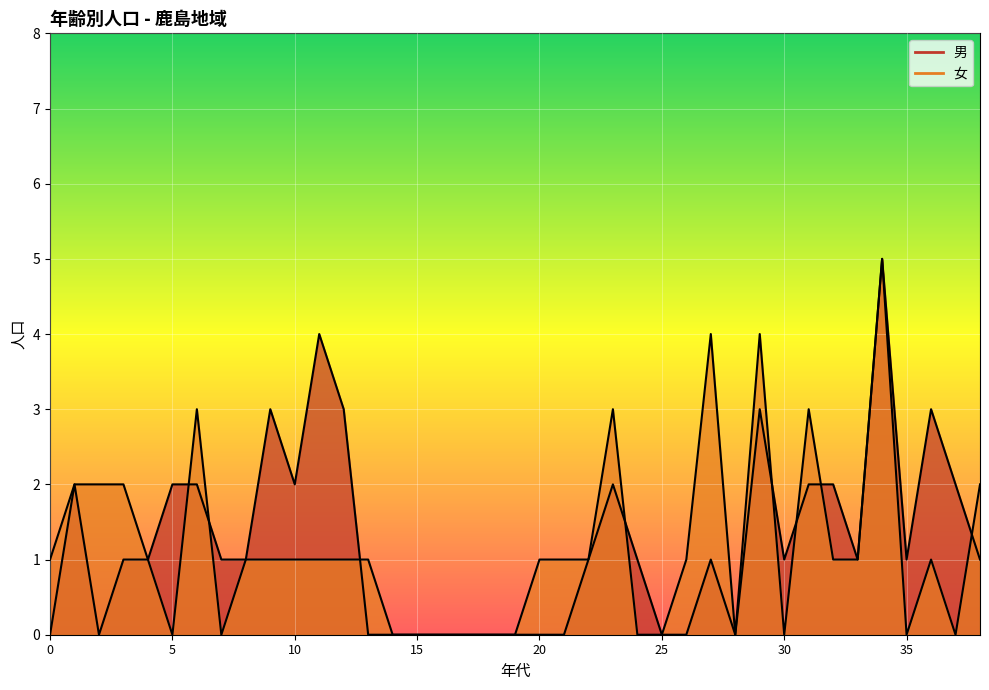

Which series has the widest spread of values?

男